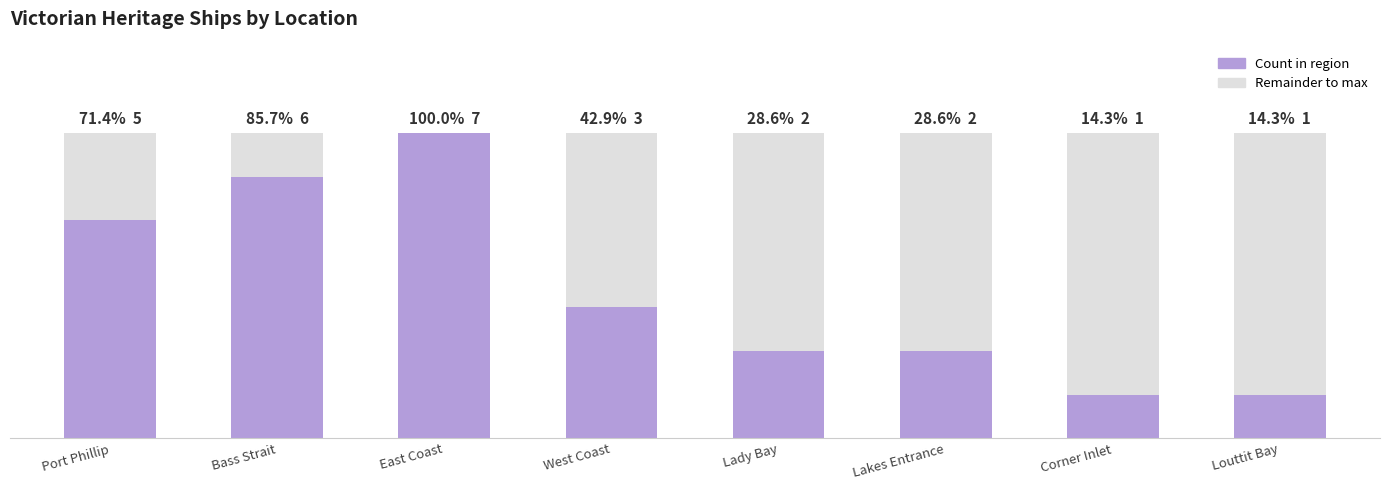

The value of Count at Port Phillip is 5. True or false?

True